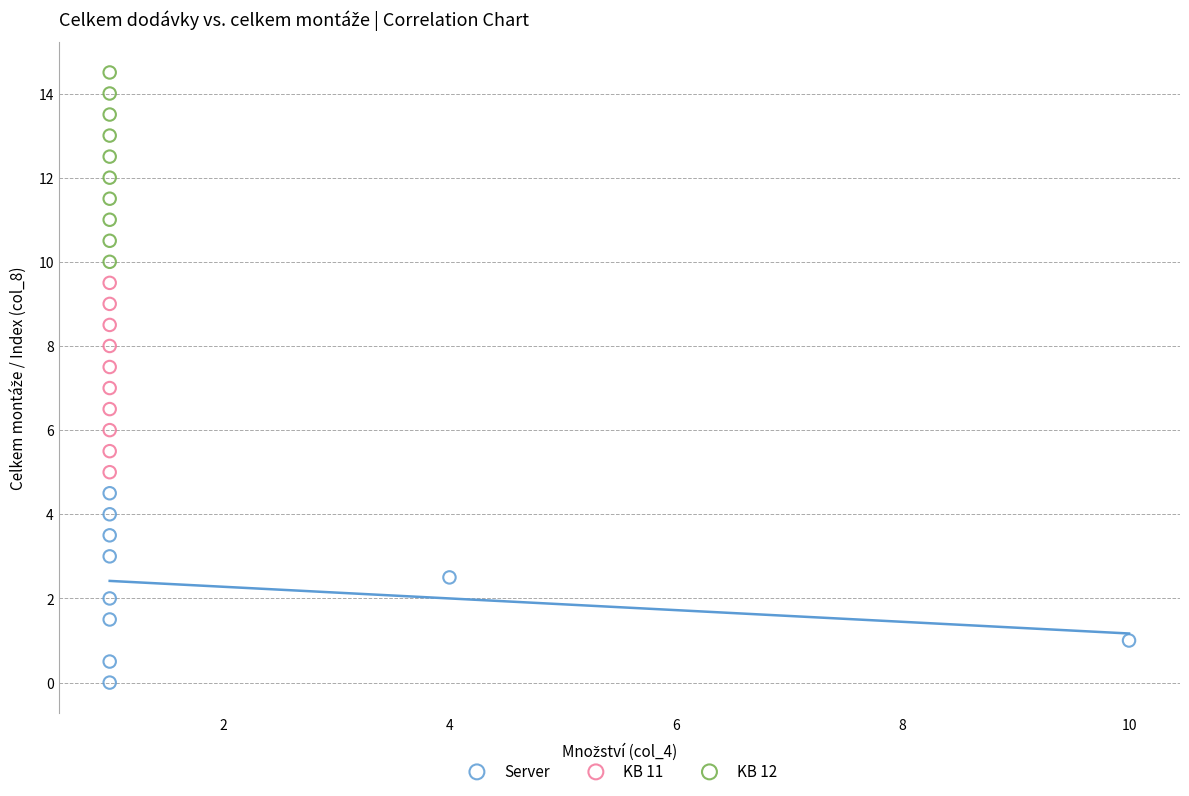

Which series contains the highest Y value?

KB 12